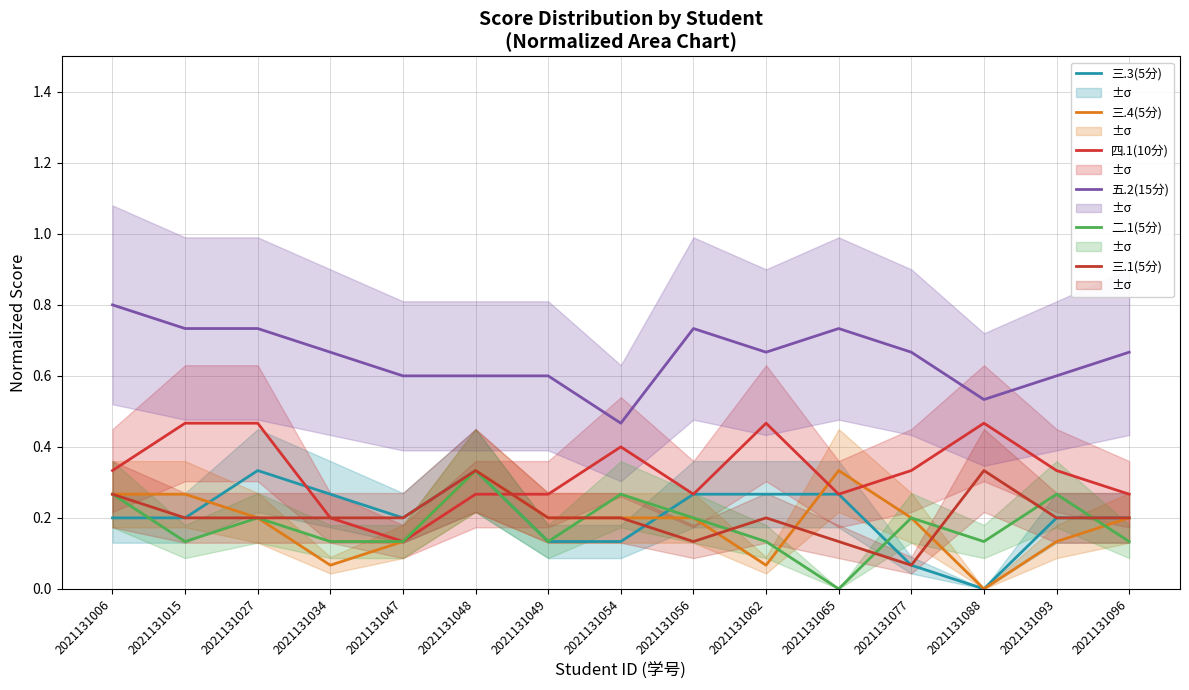

Which series changed the most between 2021131054 and 2021131077?

五.2(15分)